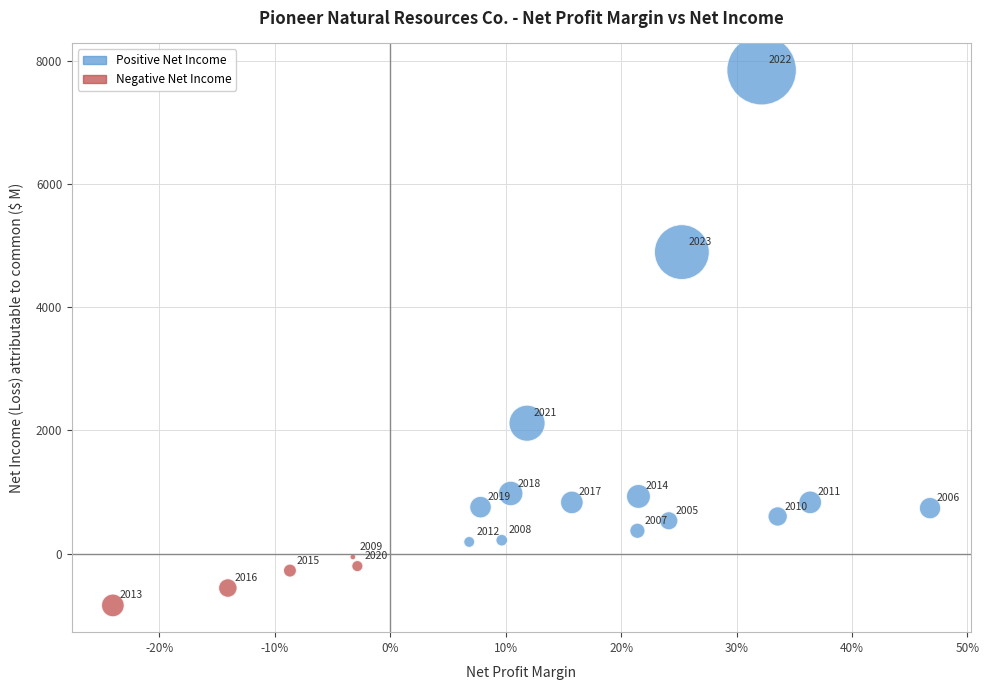

What is the range of Y values (max minus min)?

8683